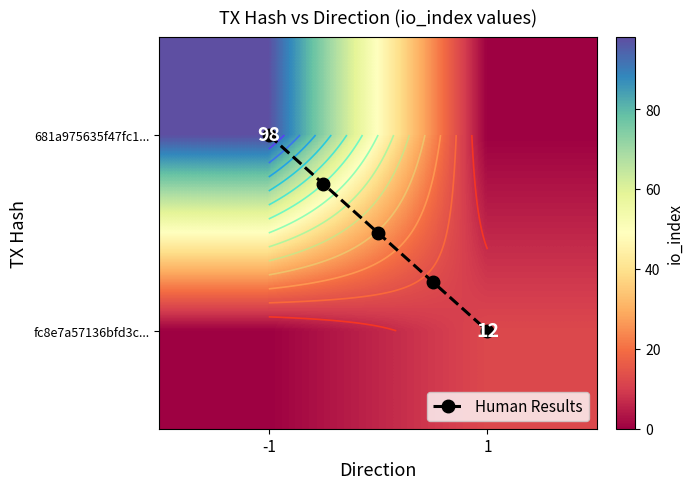

What is the maximum value shown in the chart?

98